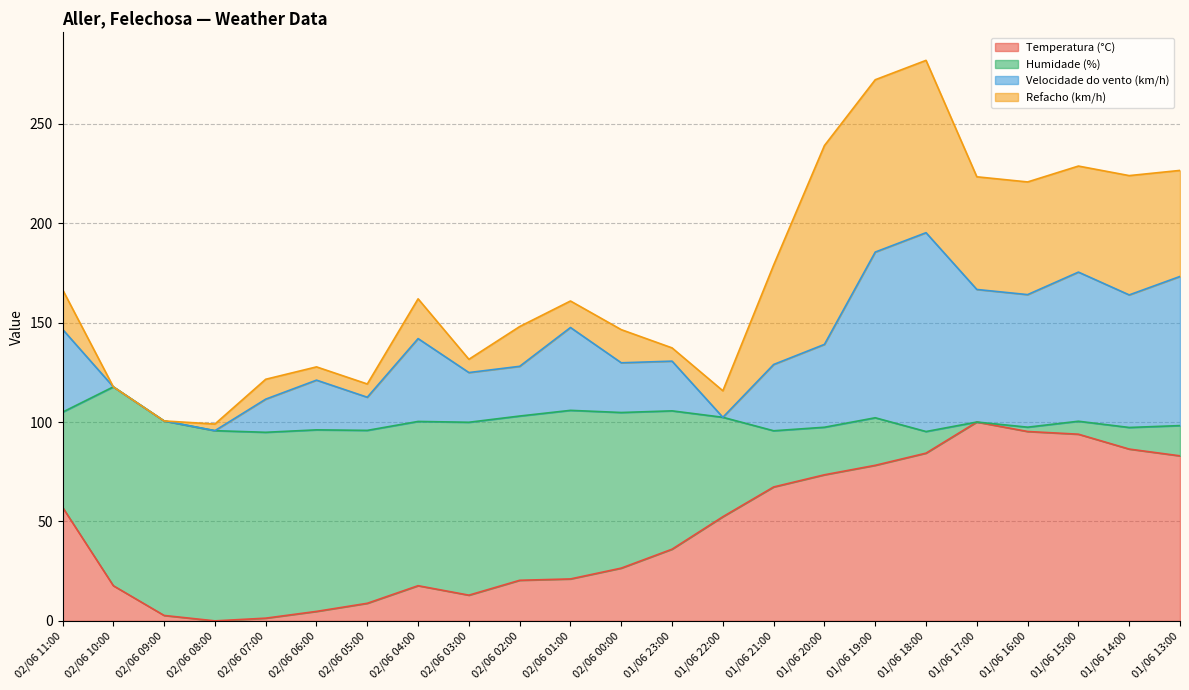

What is the highest value of the Temperatura (°C) series?

100.0